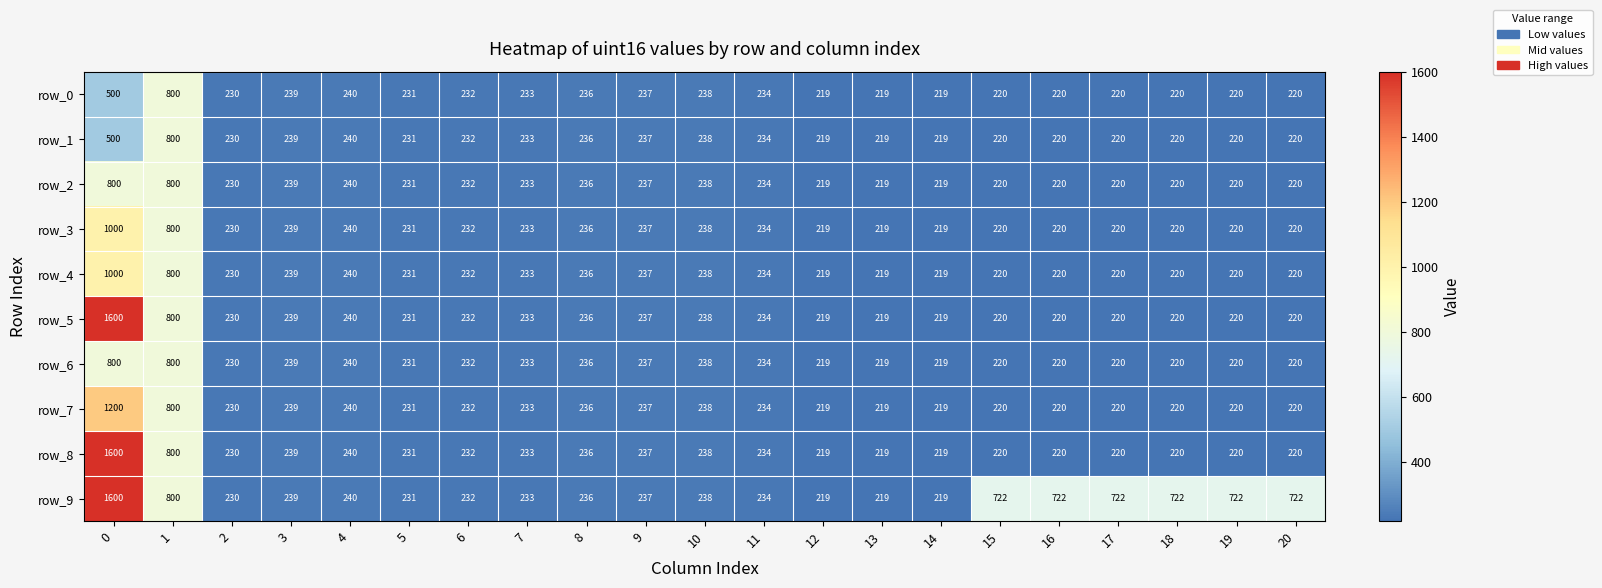

What is the smallest value displayed?

219